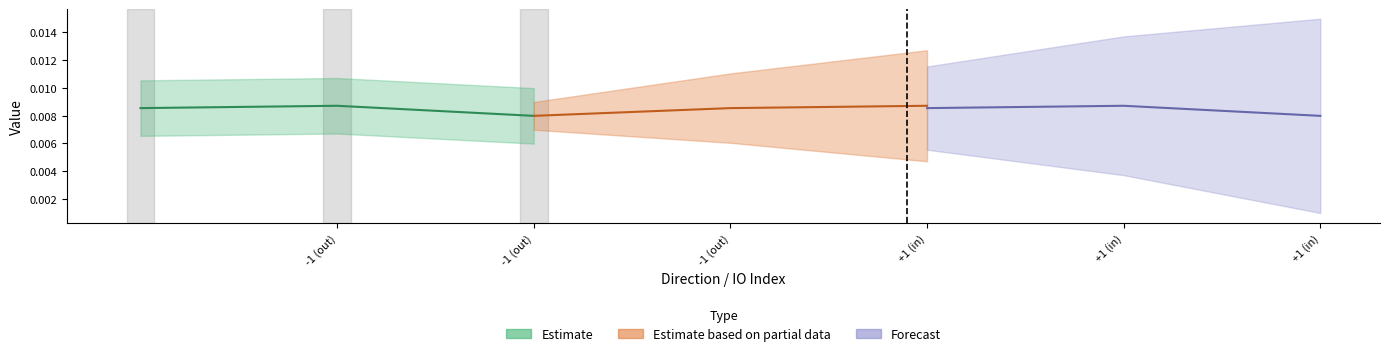

Which series has the largest total across all categories?

Estimate